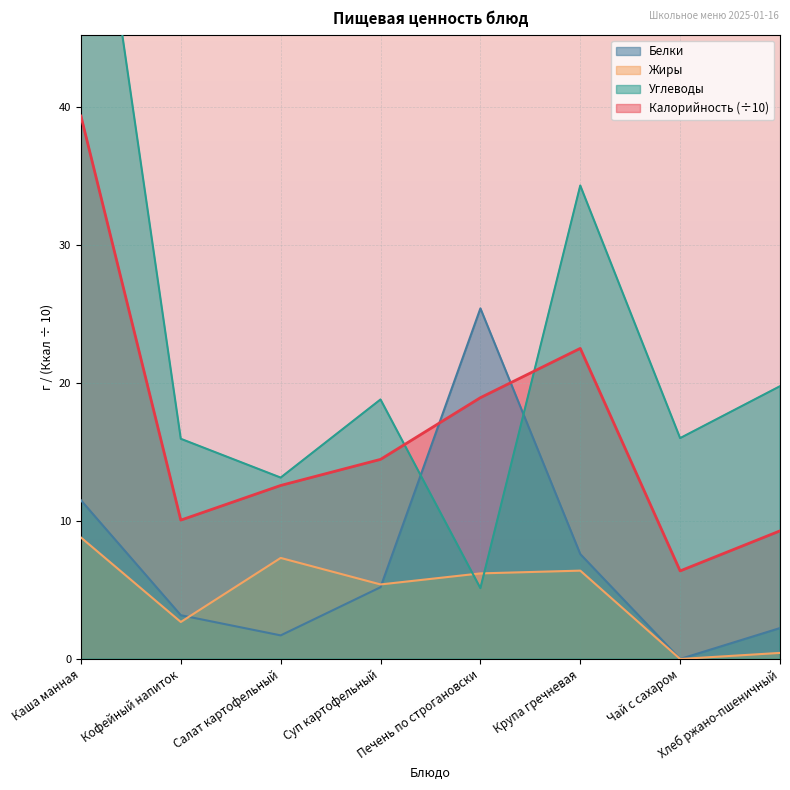

How many series are shown in this chart?

4